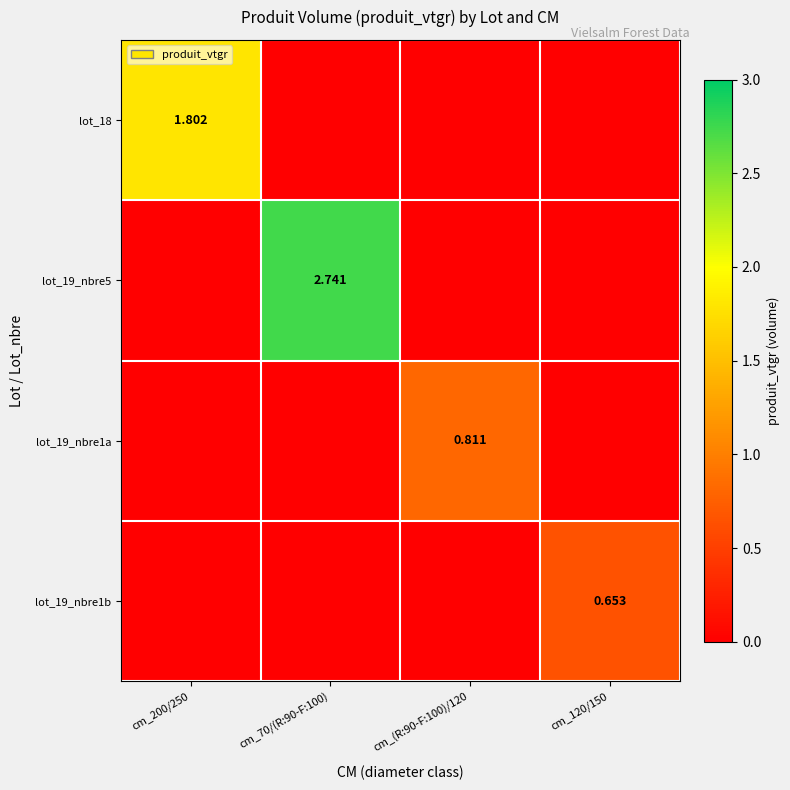

The lot_18 series shows 1.8 at cm_200/250. True or false?

True